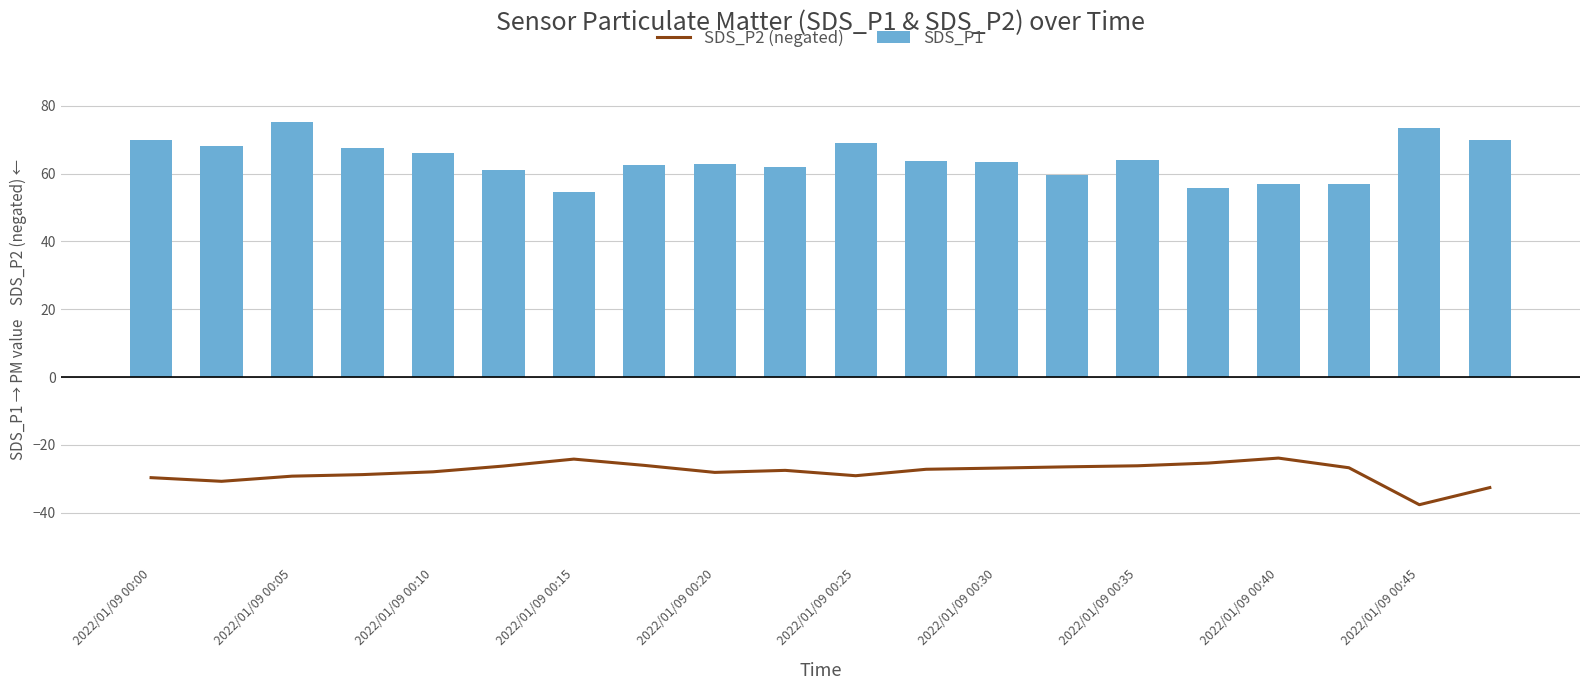

The SDS_P2 (negated) series shows -36.4 at 2022/01/09 00:20. True or false?

False